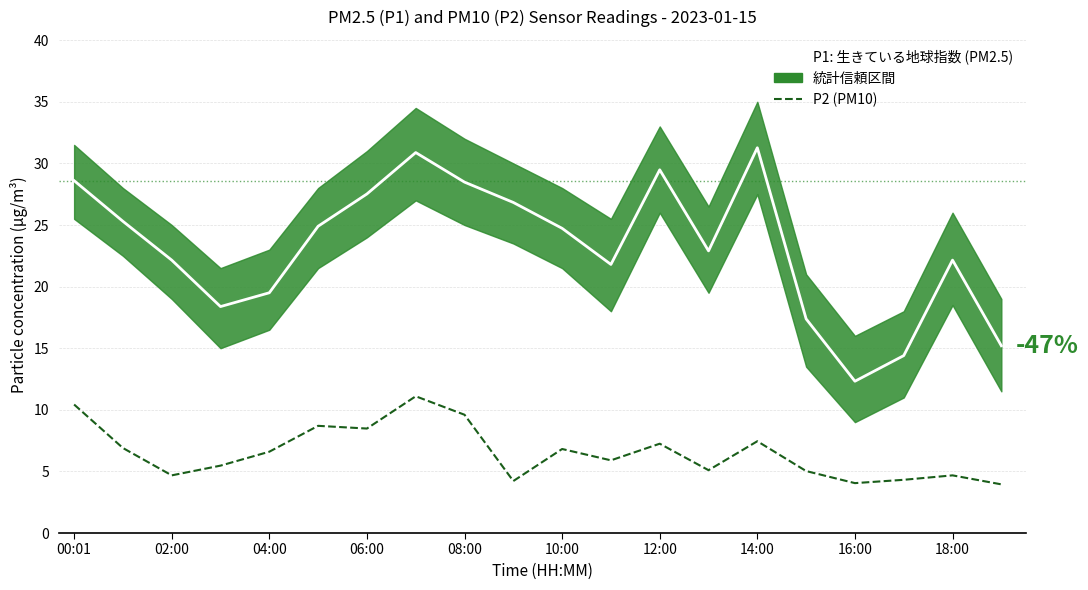

True or false: P1 (PM2.5) and P2 (PM10) intersect in this chart.

False